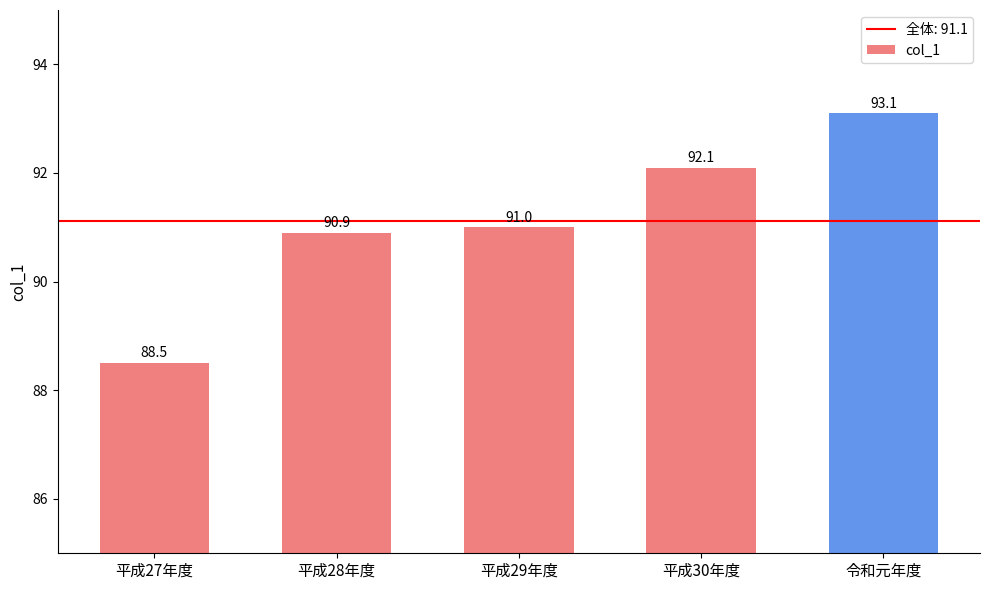

How many bars are there in total?

5